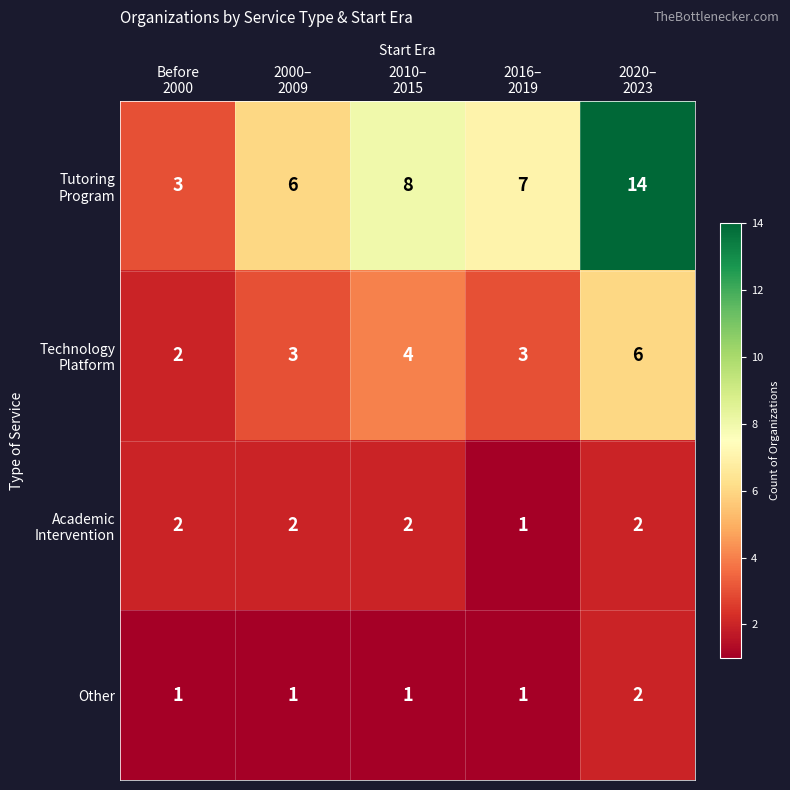

What is the greatest value displayed?

14